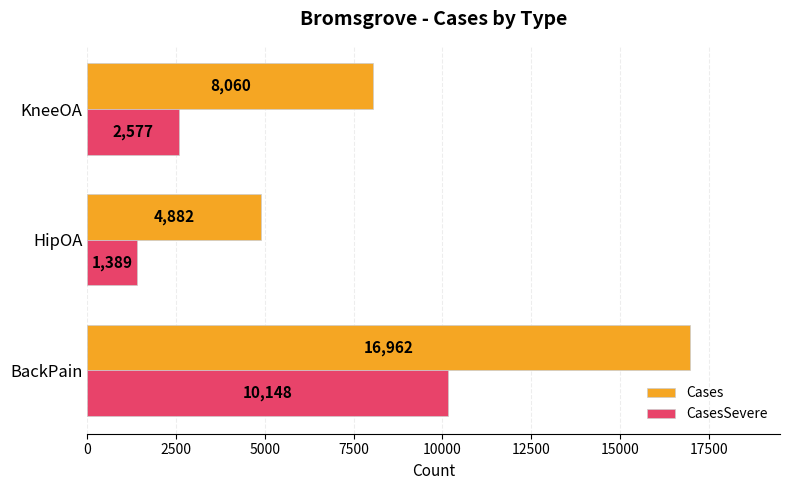

What is the highest value of the CasesSevere series?

10148